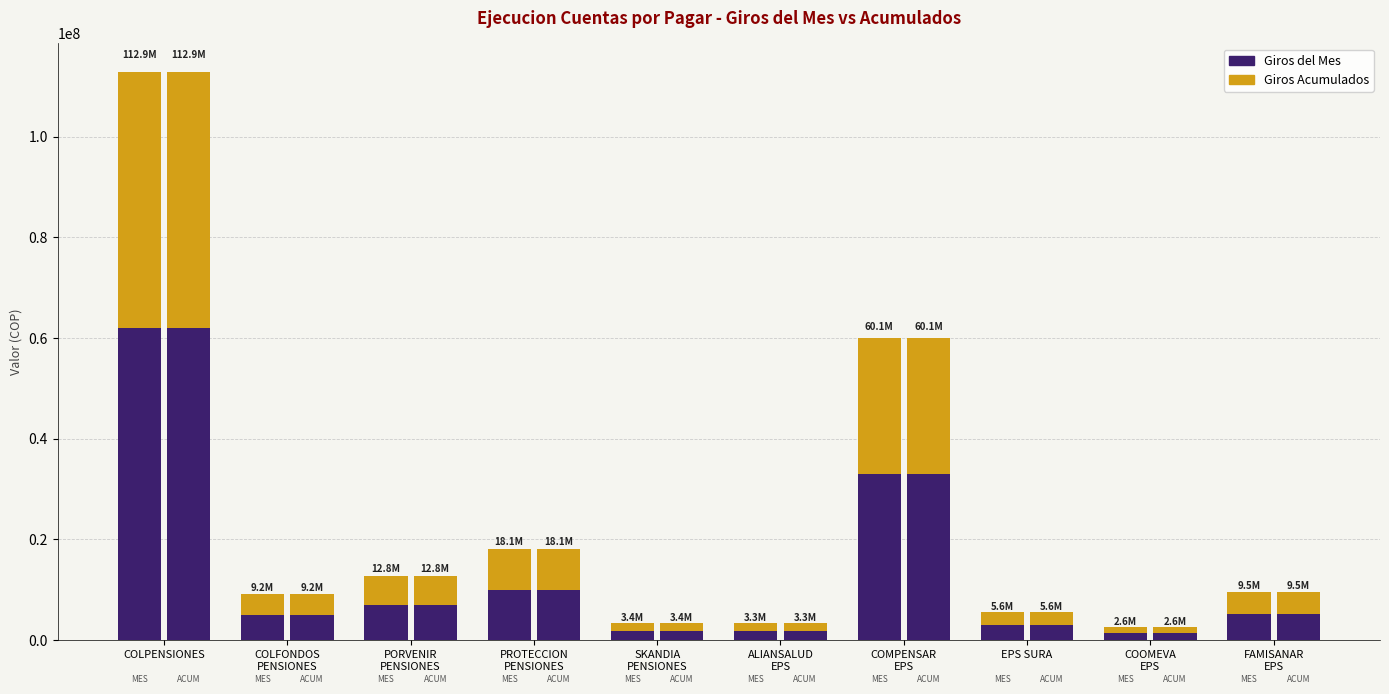

What is the average value of the GIROS DEL MES (Adicional) series?

10684944.7